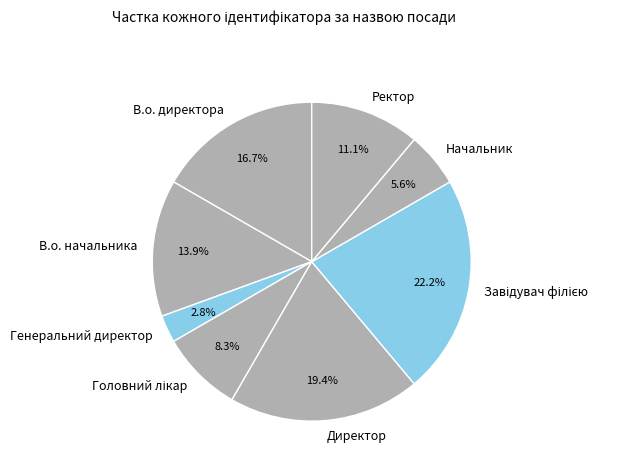

Does Ректор represent more than half of the total?

No